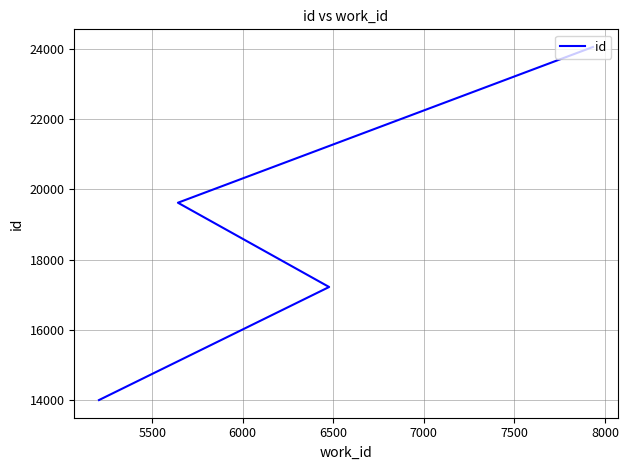

What is the greatest value displayed?

24044